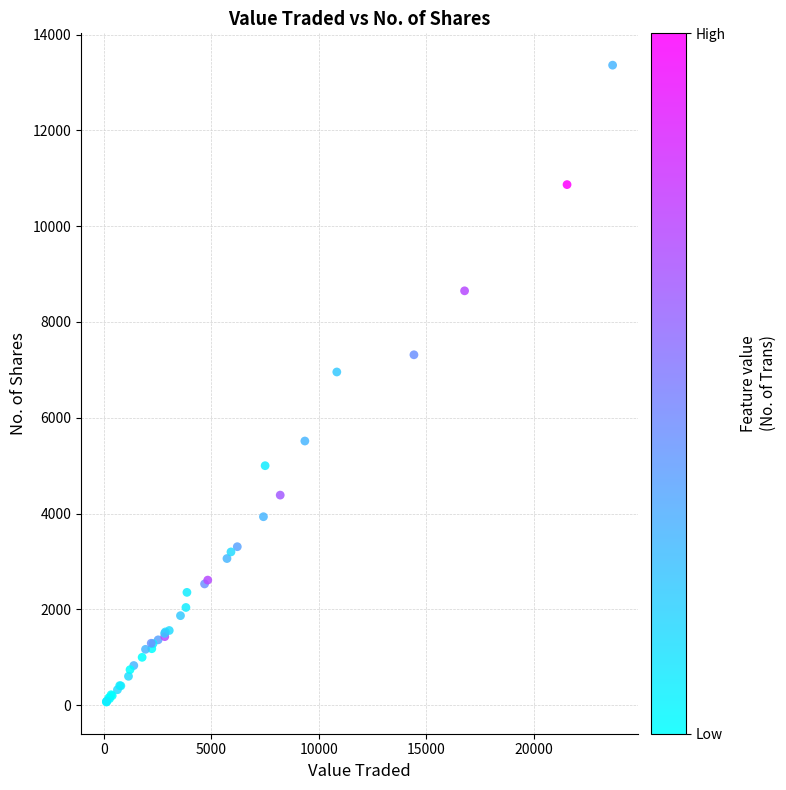

What Y value in the scatter plot is closest to 6715?

6956